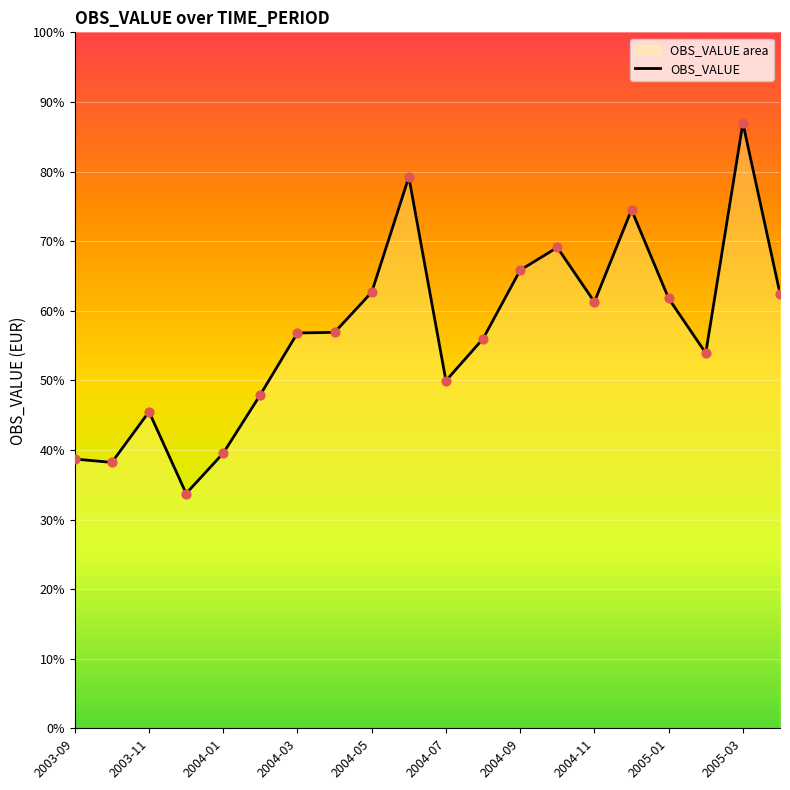

What is the change in value from 2004-01 to 2004-09?

+473.6